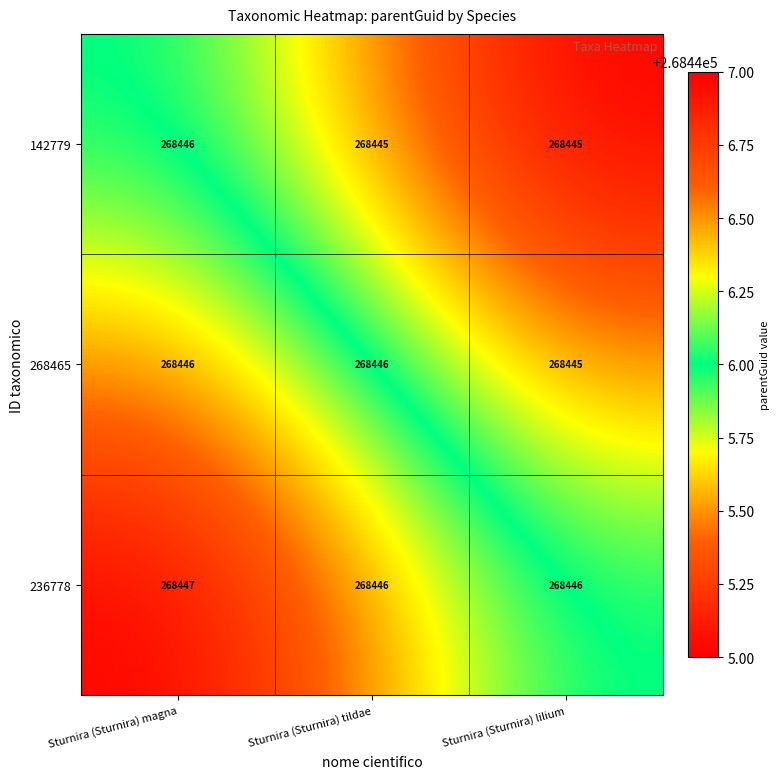

What is the approximate value of 268465 at Sturnira (Sturnira) tildae?

268446